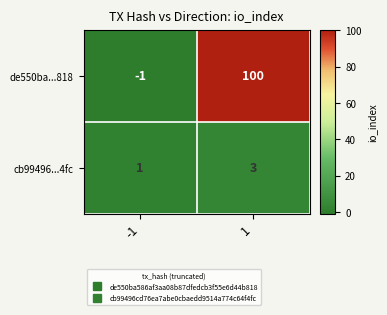

What is the approximate value of cb99496...4fc at 1?

3